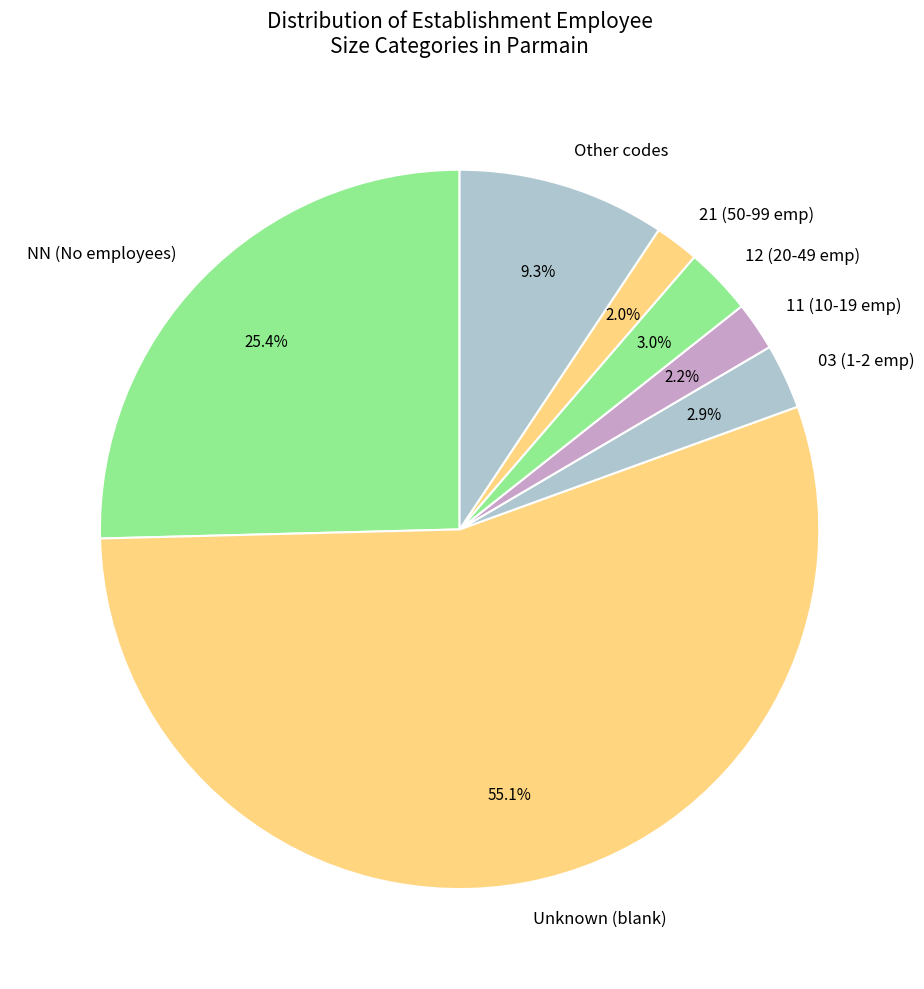

Approximately how many times larger is the value at Other codes compared to 21 (50-99 emp)?

4.7